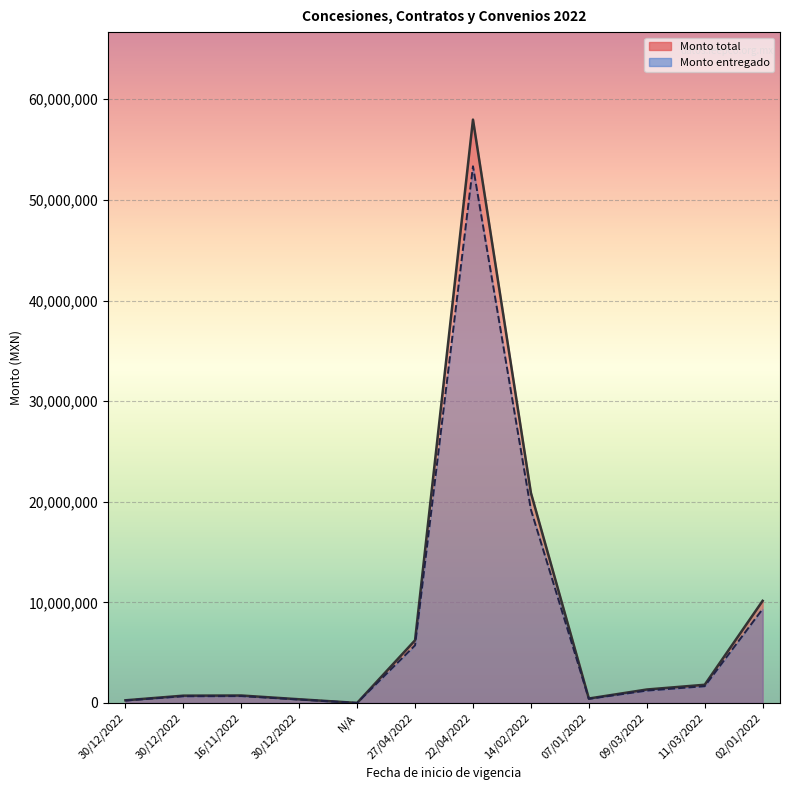

What is the difference between the Monto entregado values at 30/12/2022 and 16/11/2022?

438911.0